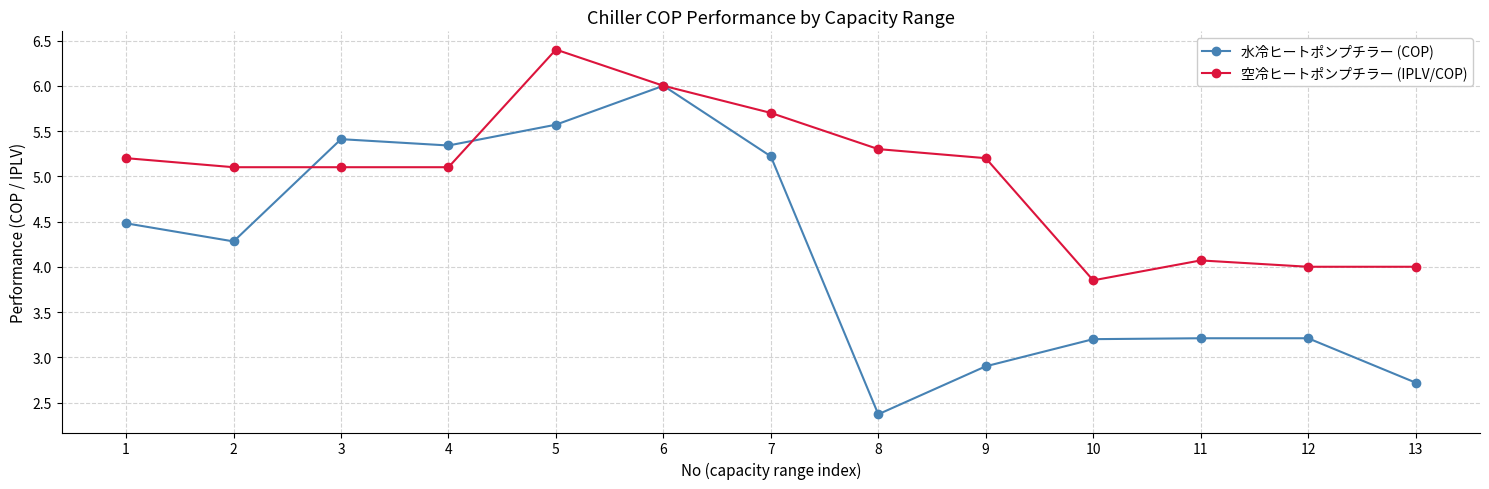

True or false: 空冷ヒートポンプチラー (IPLV/COP) has a value of 9.0 at 3.

False